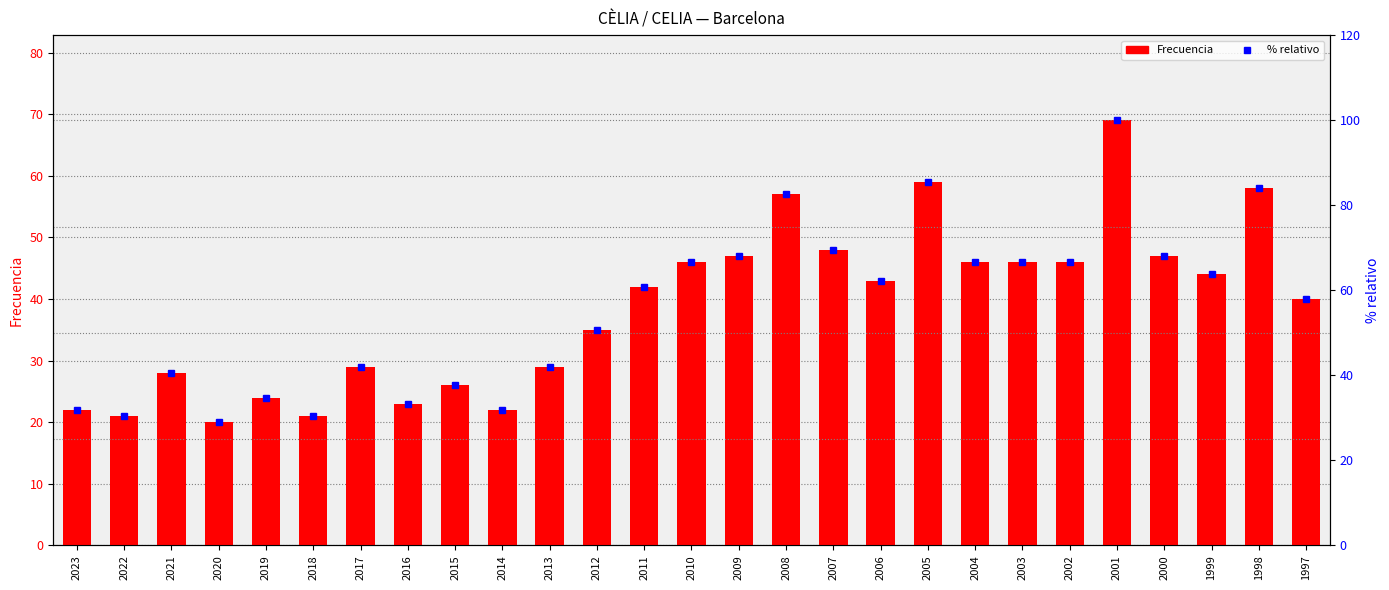

Which series has the largest range (max minus min)?

% relativo